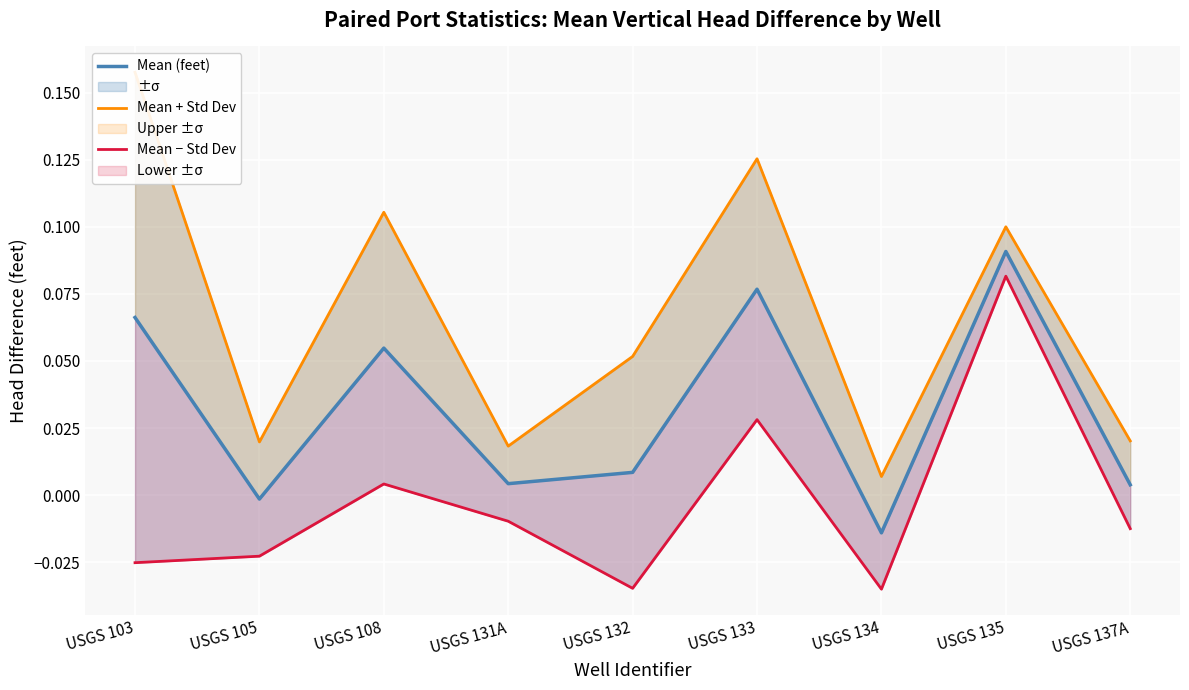

At which label is Mean − Std Dev closest to 0?

USGS 108